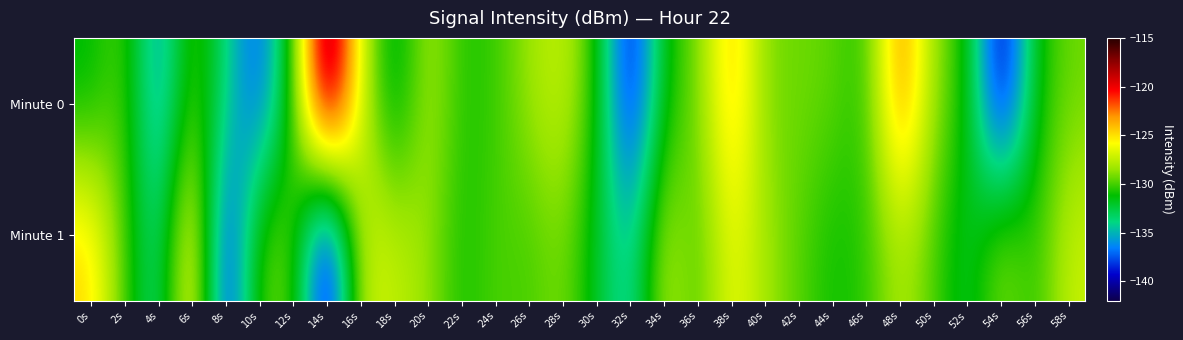

What is the smallest value displayed?

-141.7